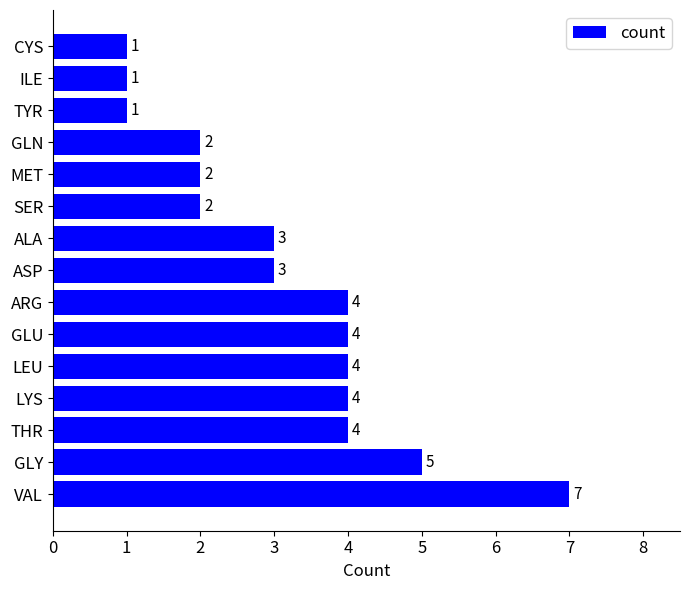

What is the greatest value displayed?

7